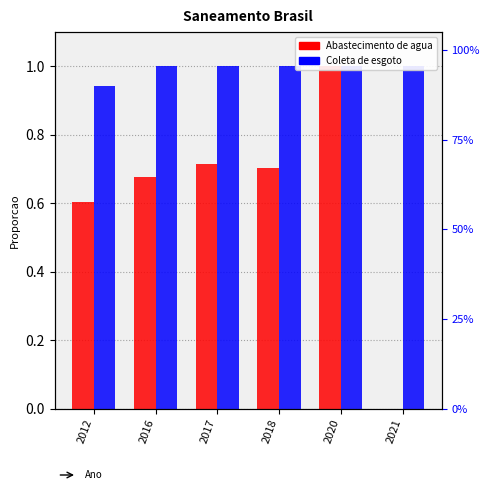

The value of Parcela da populacao total que mora em area com coleta de esgoto at 2020 is 1.0. True or false?

True